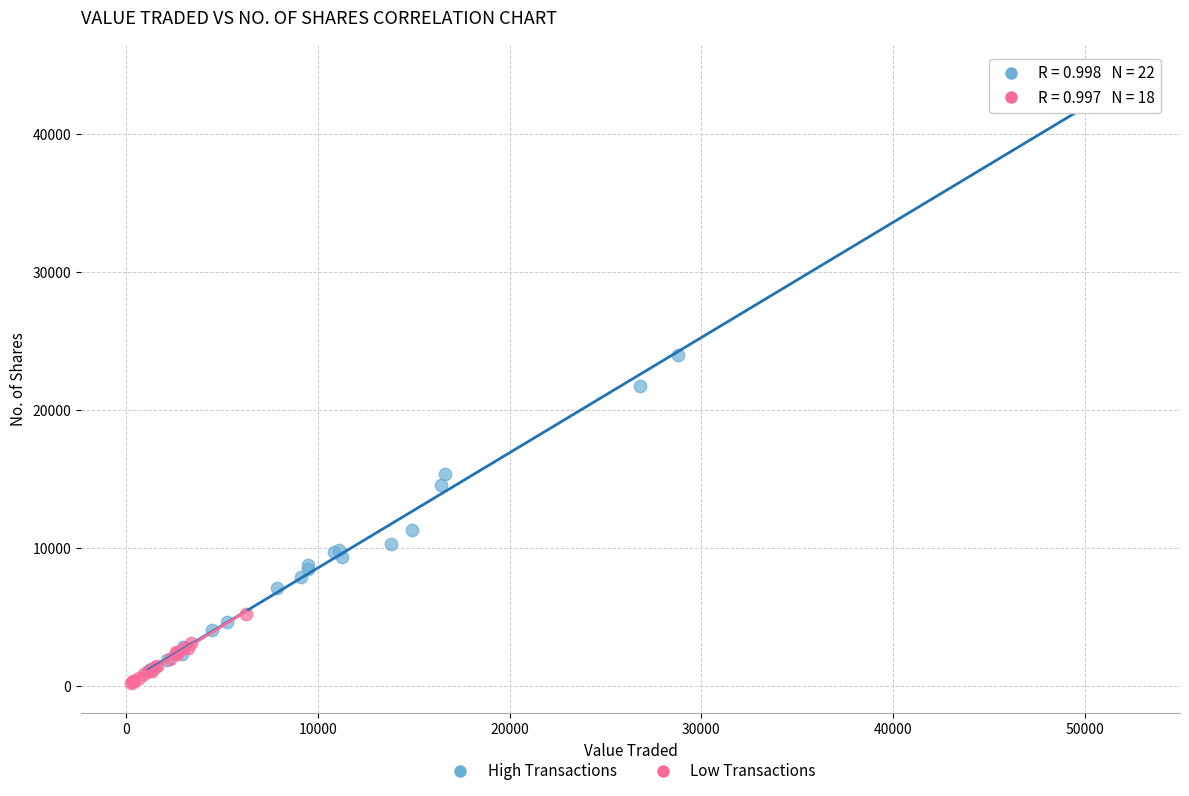

Which series has the largest Y range (max minus min)?

High Transactions